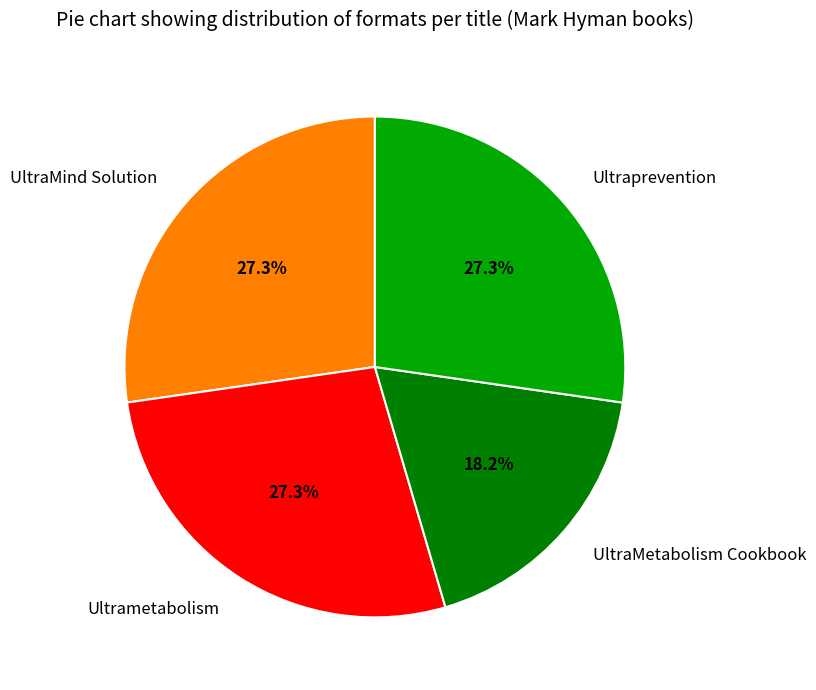

Which slice is the smallest?

UltraMetabolism Cookbook